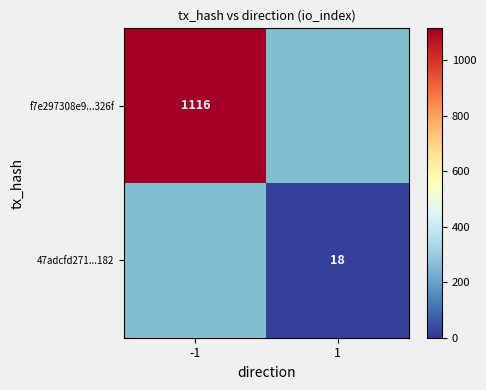

Is the value of 47adcfd271...182 at 1 greater than the value of f7e297308e9...326f at -1?

No